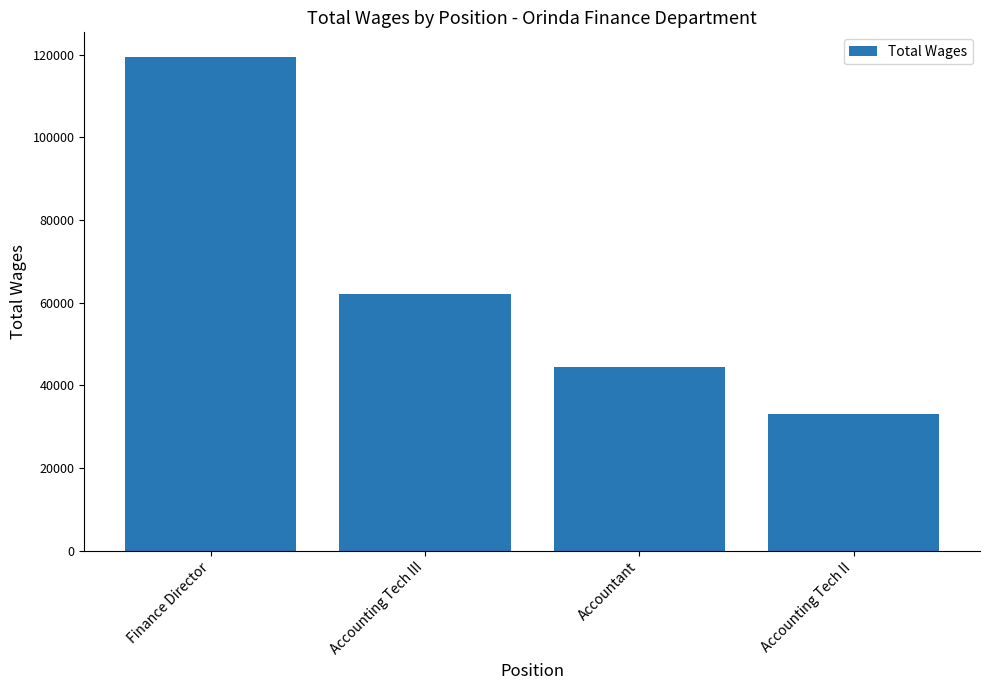

List the labels in order of value, largest first.

Finance Director, Accounting Tech III, Accountant, Accounting Tech II